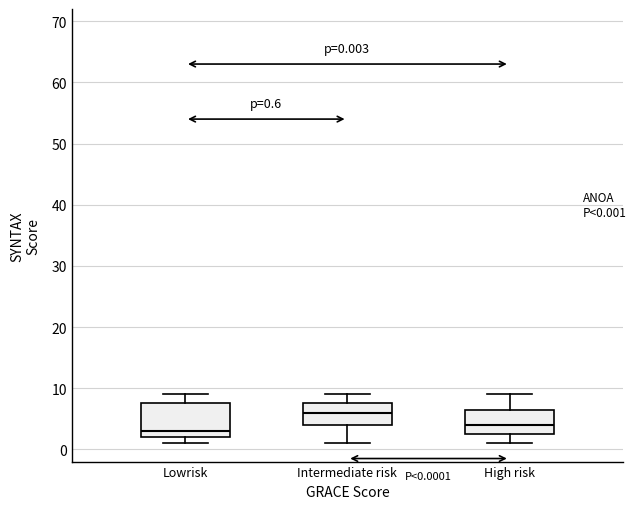

Which box's median line is the lowest?

Lowrisk